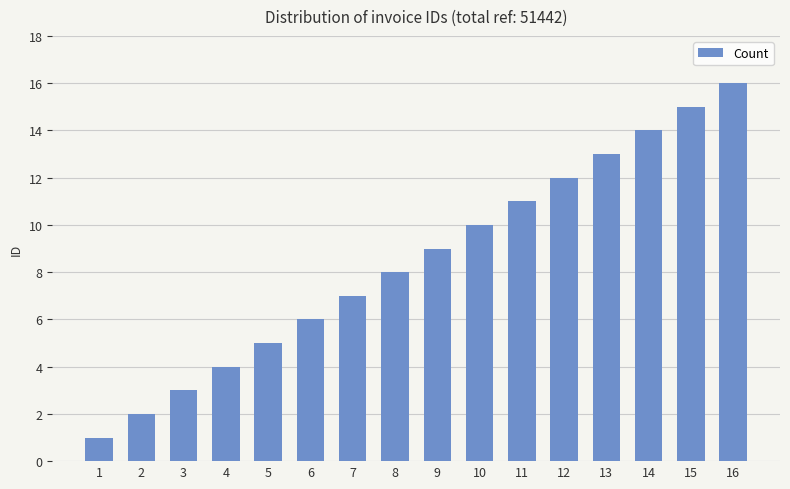

Does the chart contain any negative values?

No